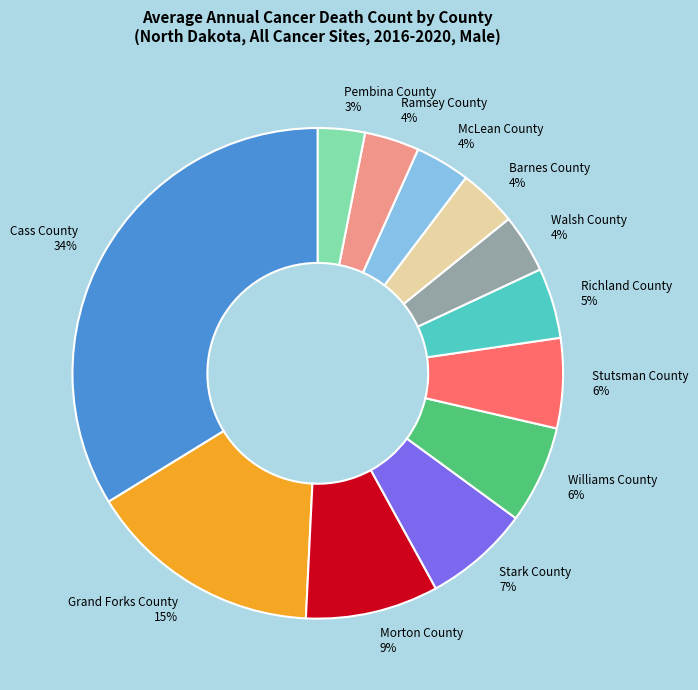

Between Walsh County 4% and Grand Forks County 15%, which is larger?

Grand Forks County 15%